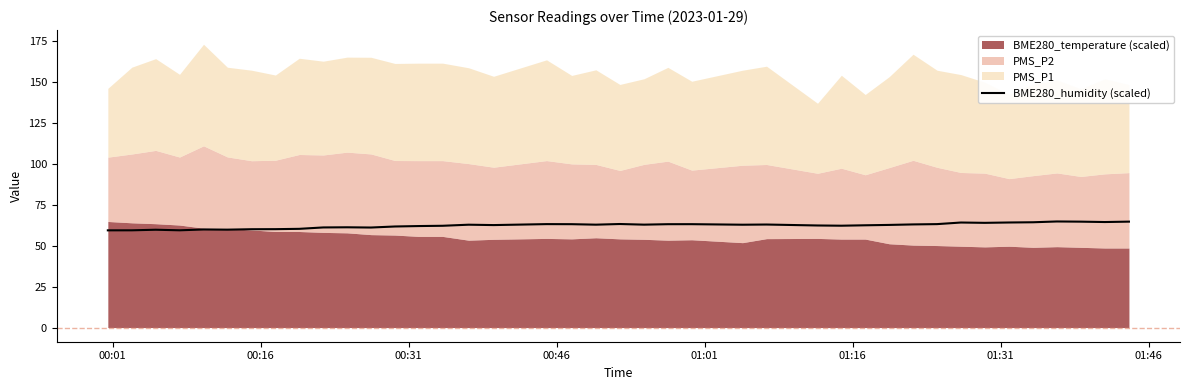

What is the maximum value shown in the chart?

64.8